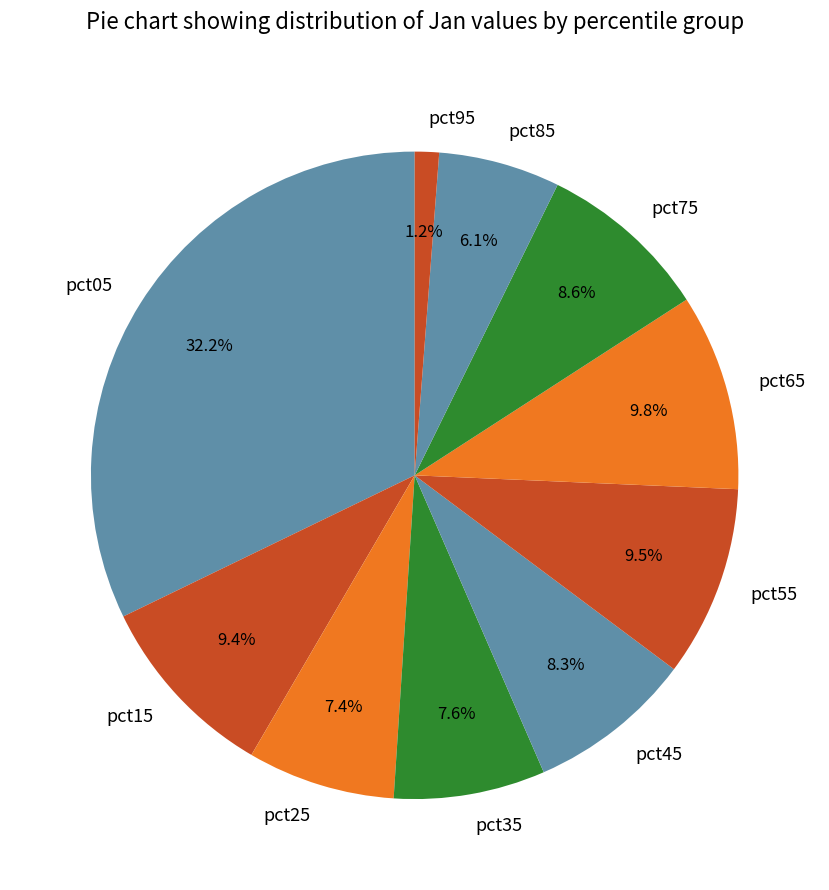

To the nearest percent, what is the difference between the pct75 and pct35 slice percentages?

1%